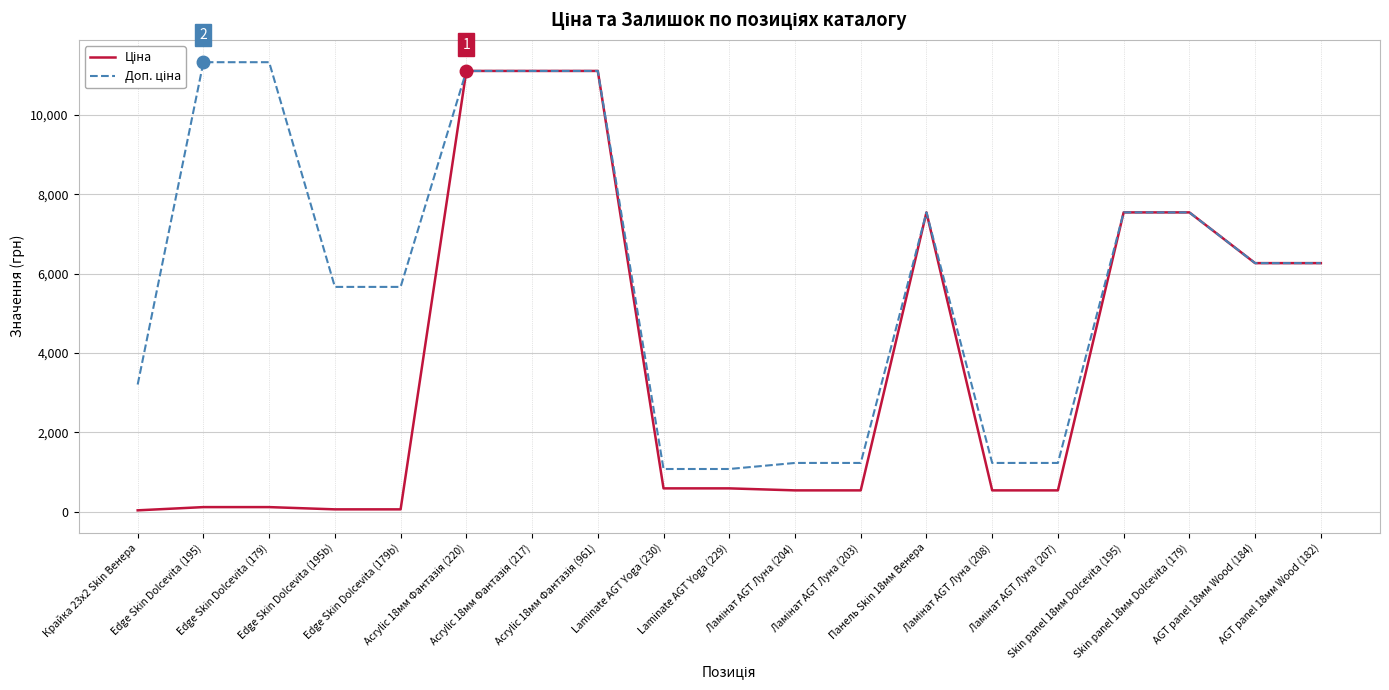

What is the maximum value shown in the chart?

11334.0